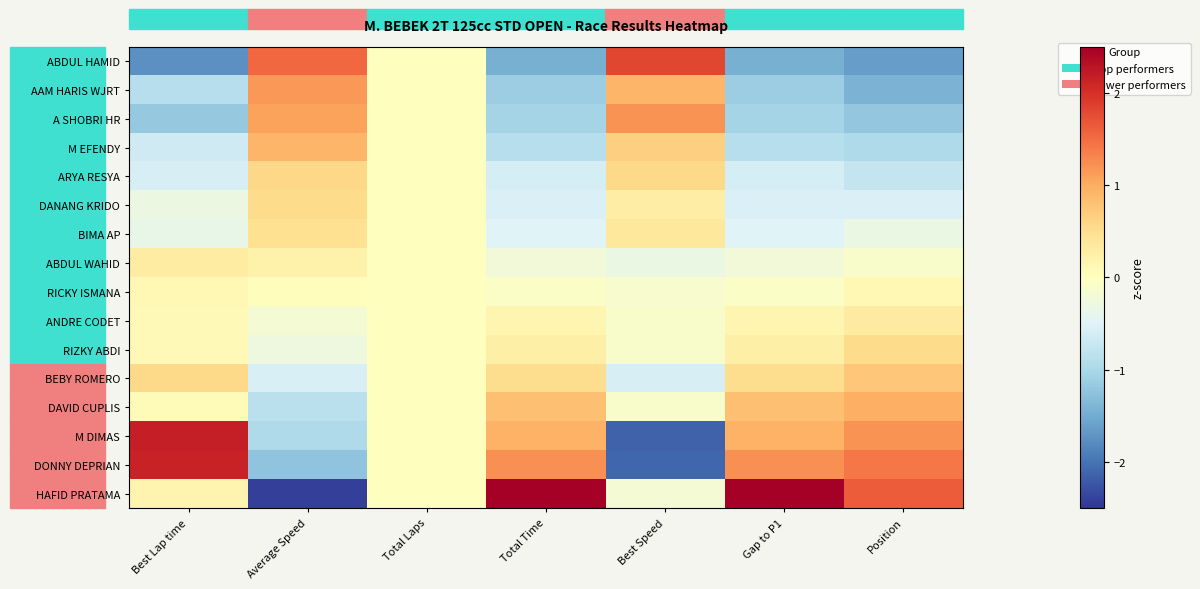

Which category has the lowest value across all series?

Average Speed